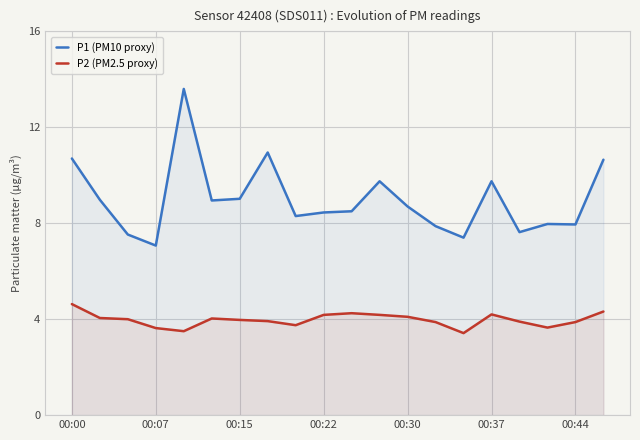

List the series in order of their overall mean, highest first.

P1 (PM10 proxy), P2 (PM2.5 proxy)